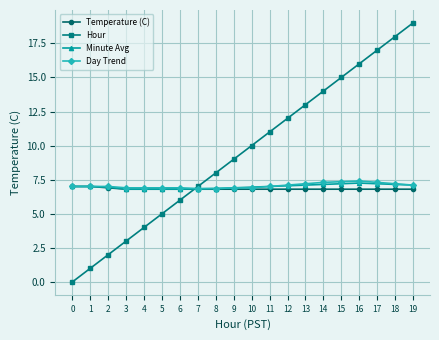

Which series ends up on top after the final intersection of Minute Avg and Hour?

Hour